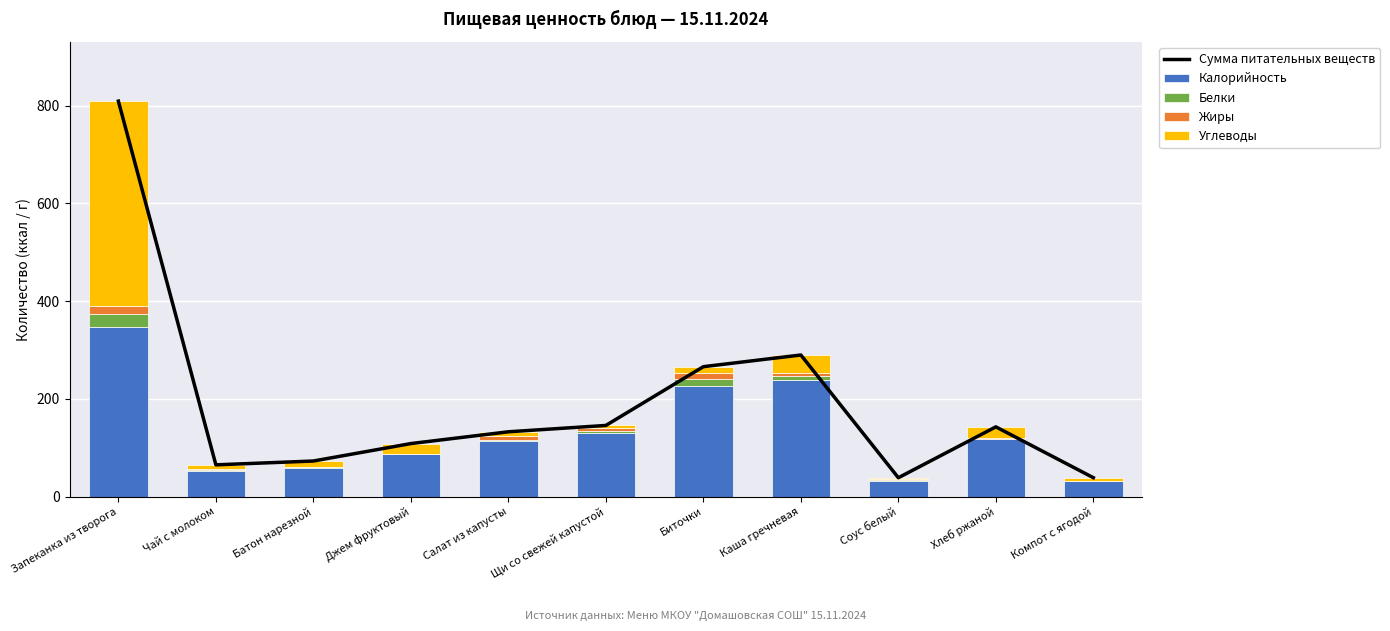

What are all the series names shown in the legend?

Сумма питательных веществ, Калорийность, Белки, Жиры, Углеводы